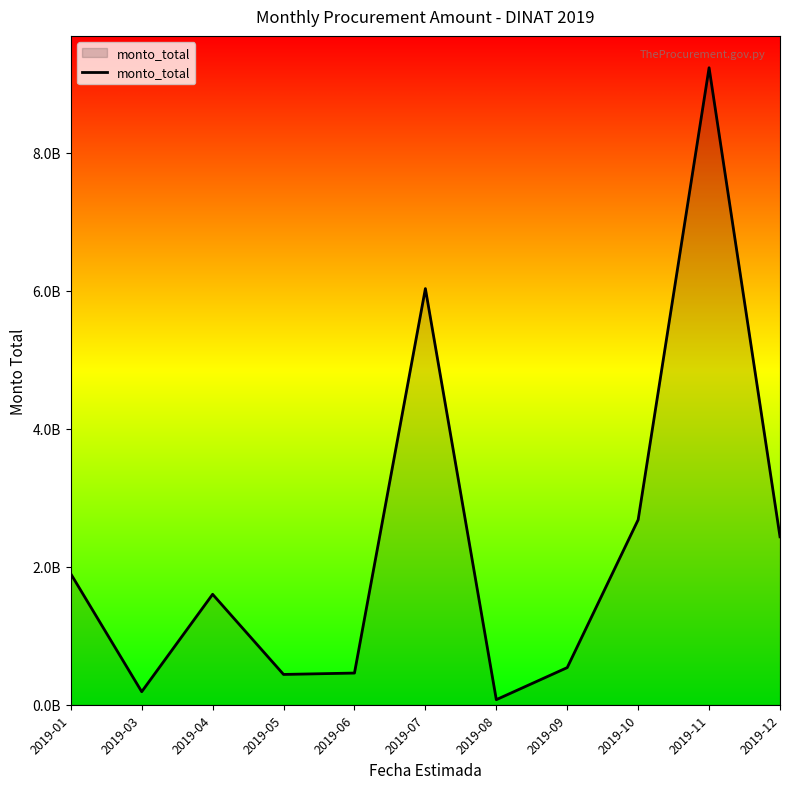

Does the chart display data point markers on the line(s)?

No